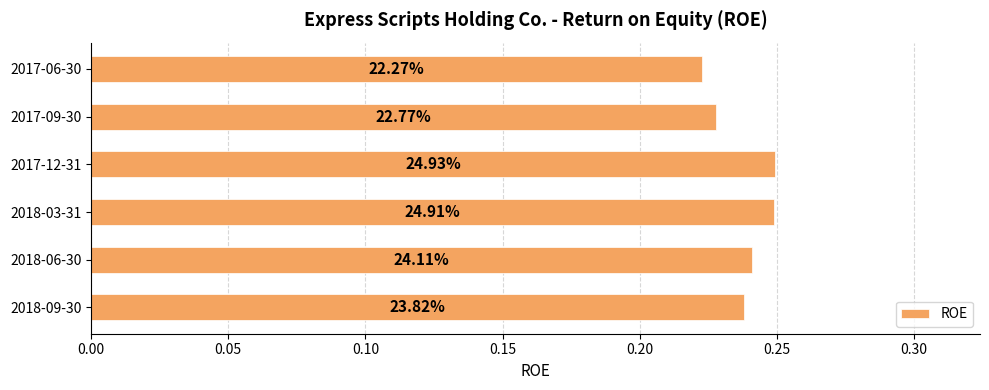

How many bars are there in total?

6